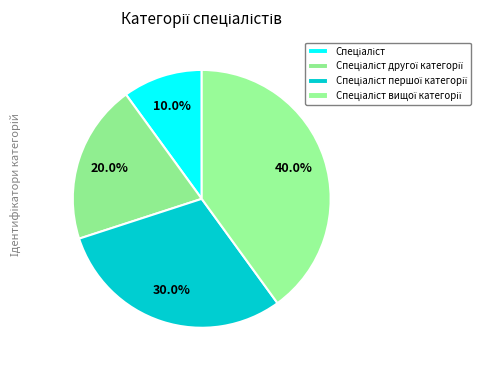

How many segments does this pie chart have?

4